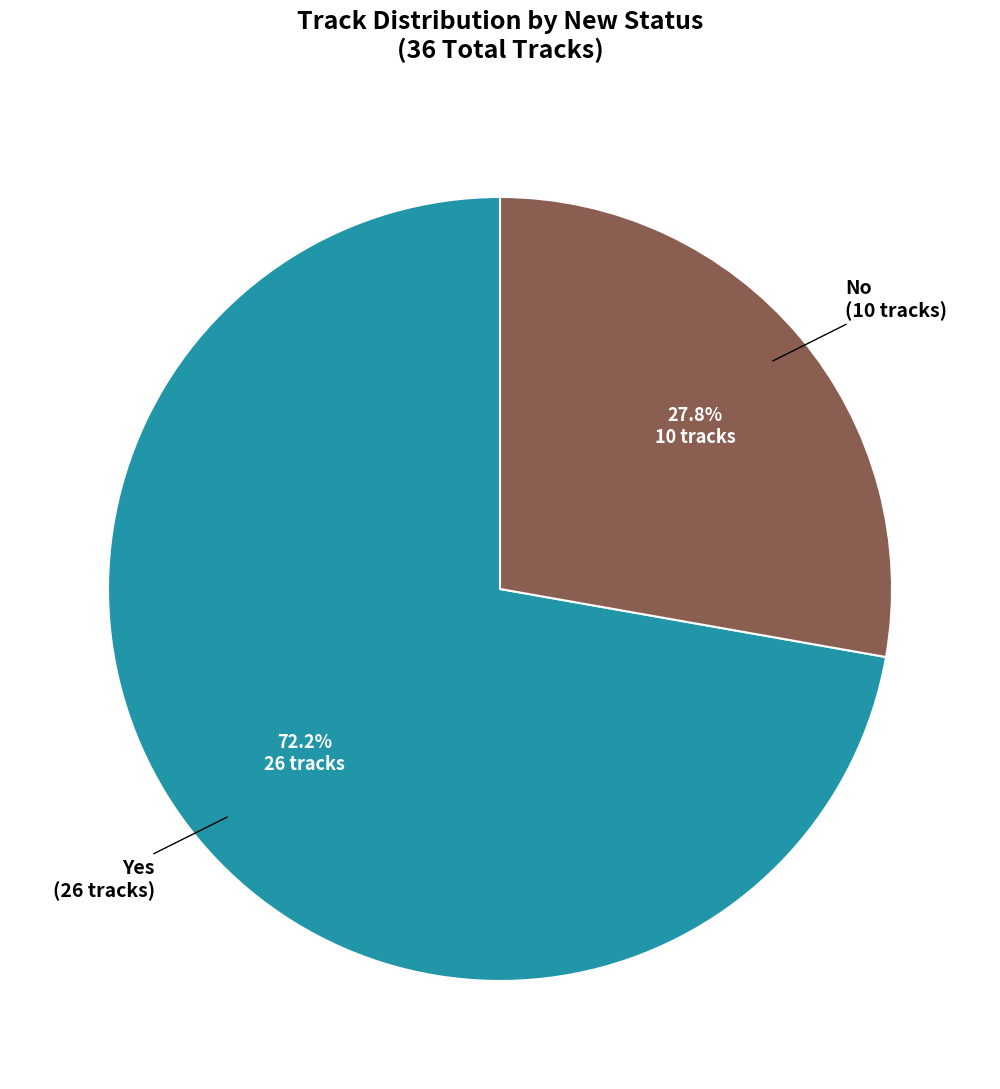

How many segments does this pie chart have?

2